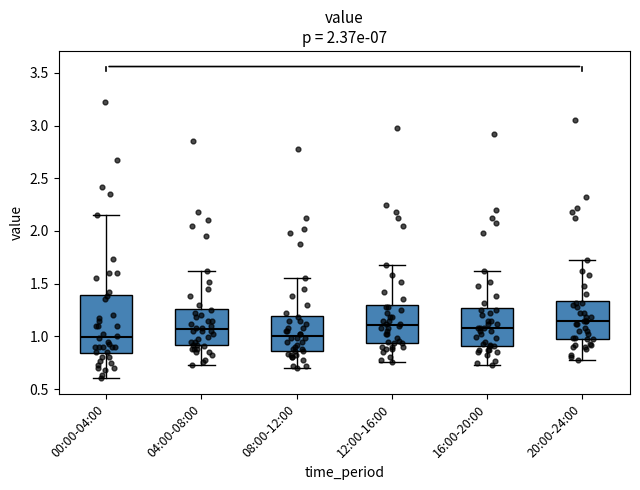

Reading left to right, transcribe this box plot: for each box, give where its median line is, the range the box spans, and where its two whiskers end, as read against the y-axis. The values are not printed on the chart, so give them approximately, as read against the axis.

00:00-04:00: median 1.00, box 0.85 to 1.40, whiskers 0.60 to 2.15
04:00-08:00: median 1.05, box 0.90 to 1.25, whiskers 0.75 to 1.60
08:00-12:00: median 1.00, box 0.85 to 1.20, whiskers 0.70 to 1.55
12:00-16:00: median 1.10, box 0.95 to 1.30, whiskers 0.75 to 1.70
16:00-20:00: median 1.10, box 0.90 to 1.25, whiskers 0.75 to 1.60
20:00-24:00: median 1.15, box 0.95 to 1.35, whiskers 0.80 to 1.70